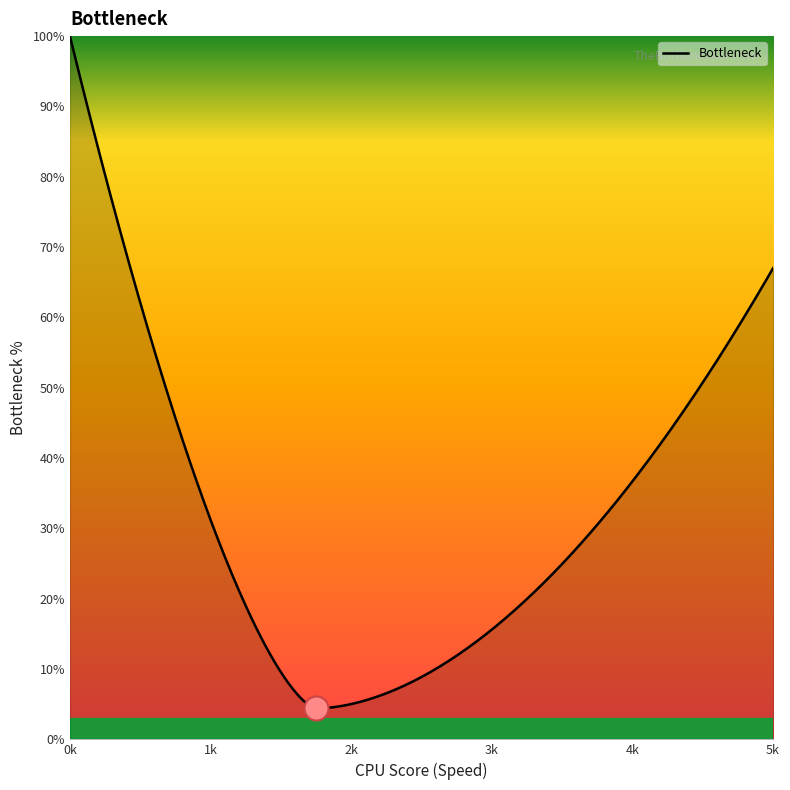

What is the total value across all series at 2000?

4.4